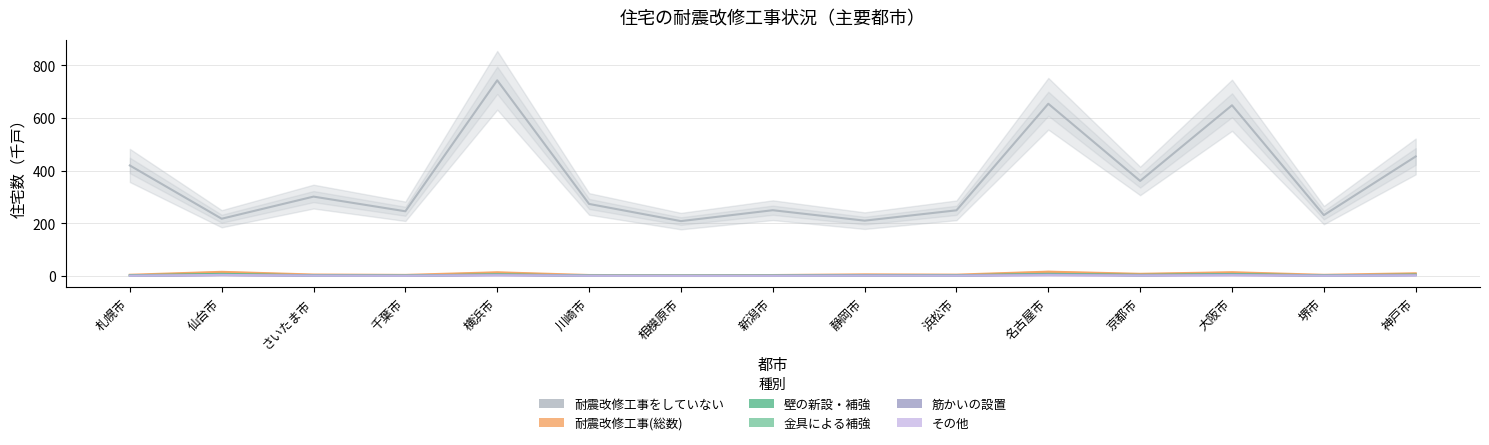

True or false: 耐震改修工事(総数) has a value of 16.4 at 神戸市.

False